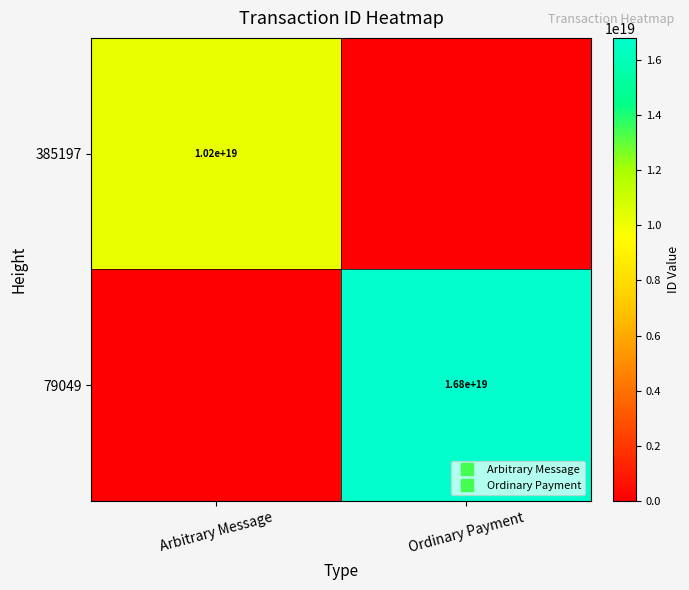

What is the total value across all series at Arbitrary Message?

10183857706956376064